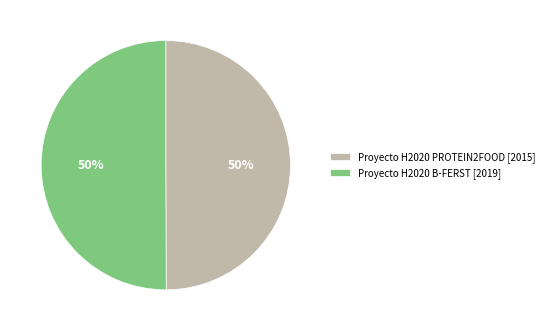

Is the sum of Proyecto H2020 B-FERST [2019] and Proyecto H2020 PROTEIN2FOOD [2015] greater than half?

Yes